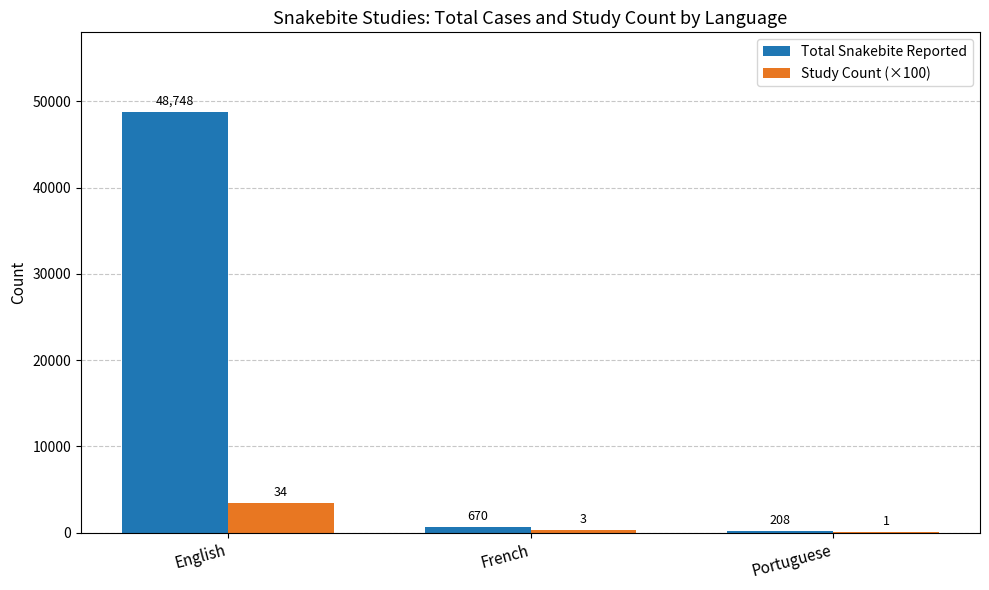

What is the sum of all Total Snakebite Reported values?

49626